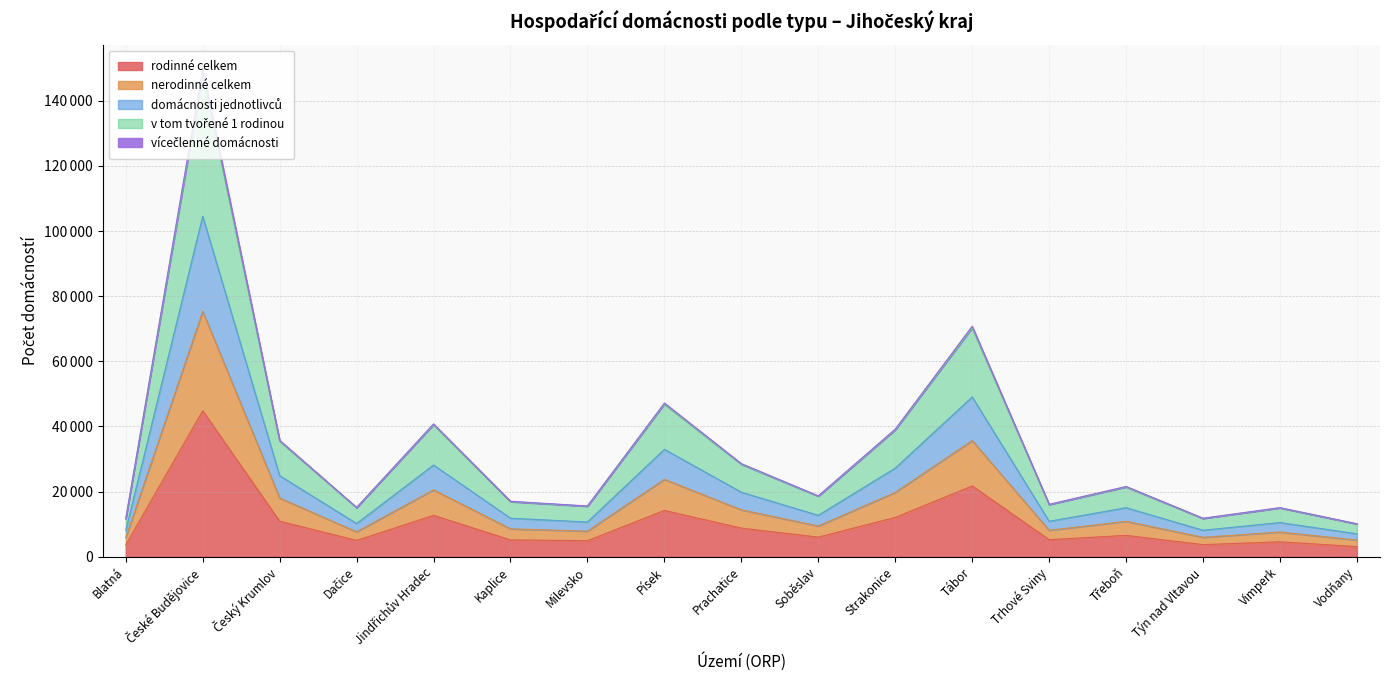

True or false: vícečlenné domácnosti and v tom tvořené 1 rodinou intersect in this chart.

False